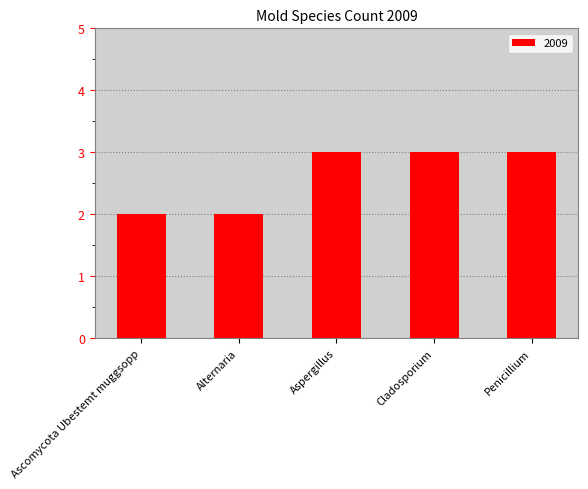

What is the ratio of the value at Cladosporium to the value at Aspergillus?

1.0